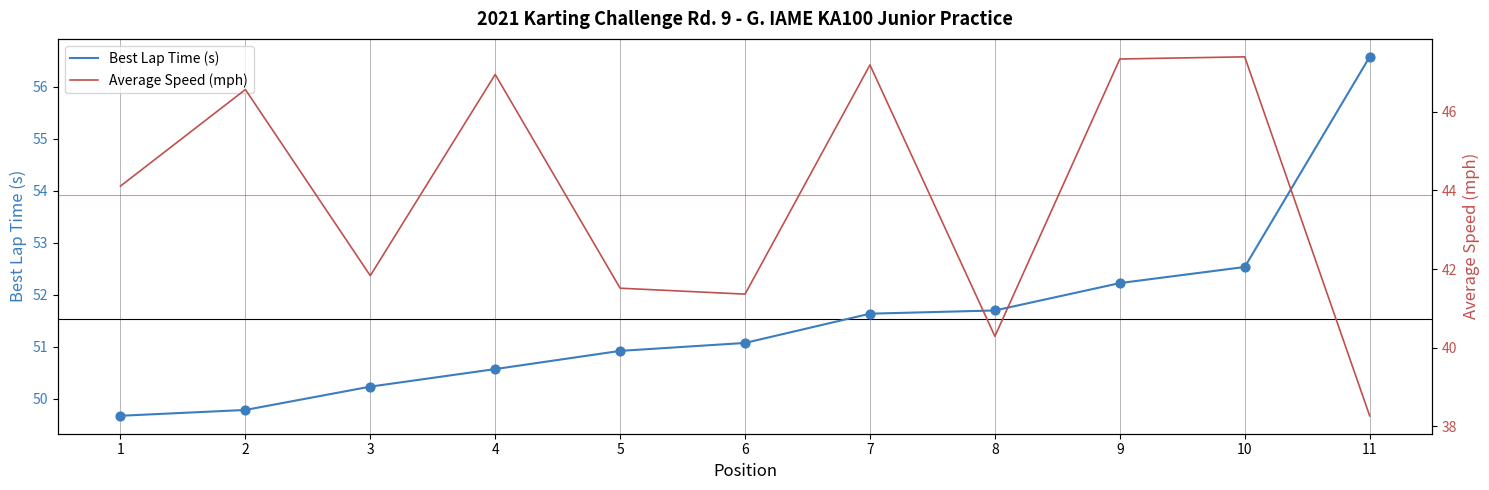

At how many categories does at least one series exceed 51?

6